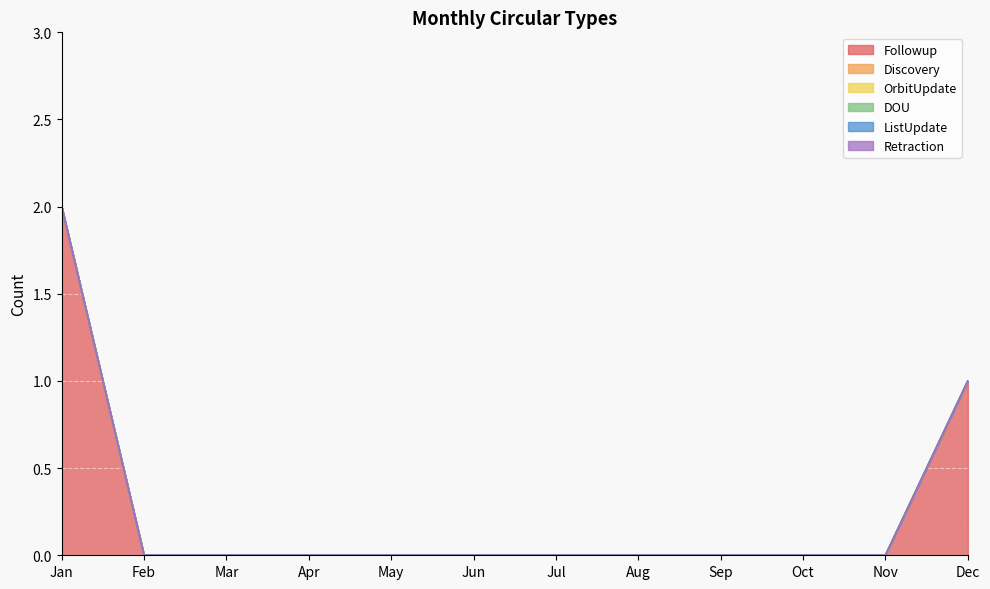

Count the number of categories in the chart.

12